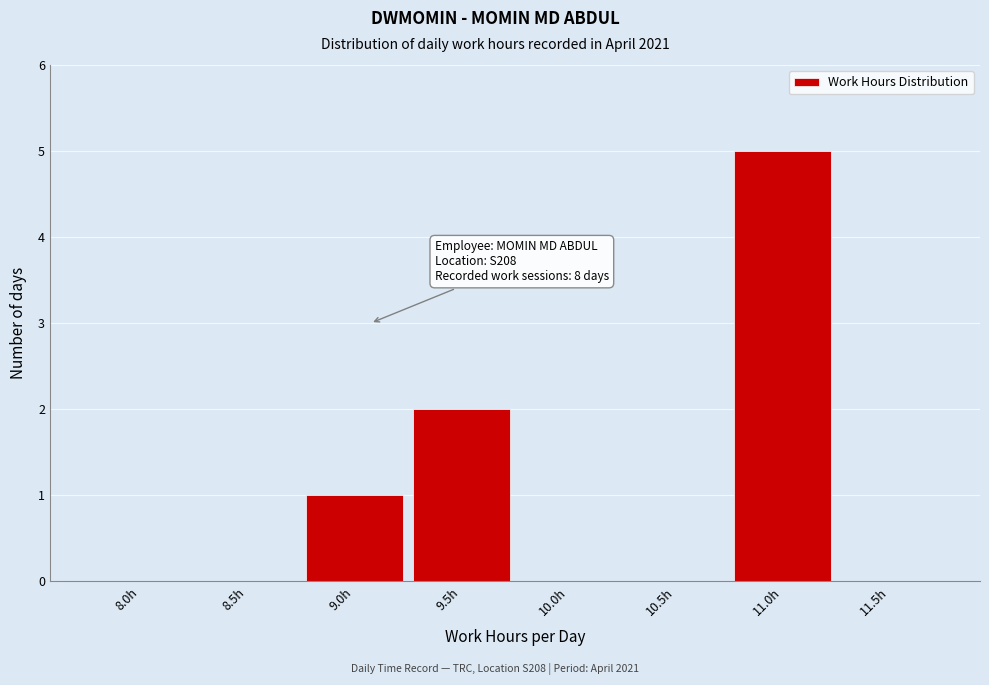

Reading right to left, list all the values displayed in this chart.

11.5h=0	11.0h=5	10.5h=0	10.0h=0	9.5h=2	9.0h=1	8.5h=0	8.0h=0